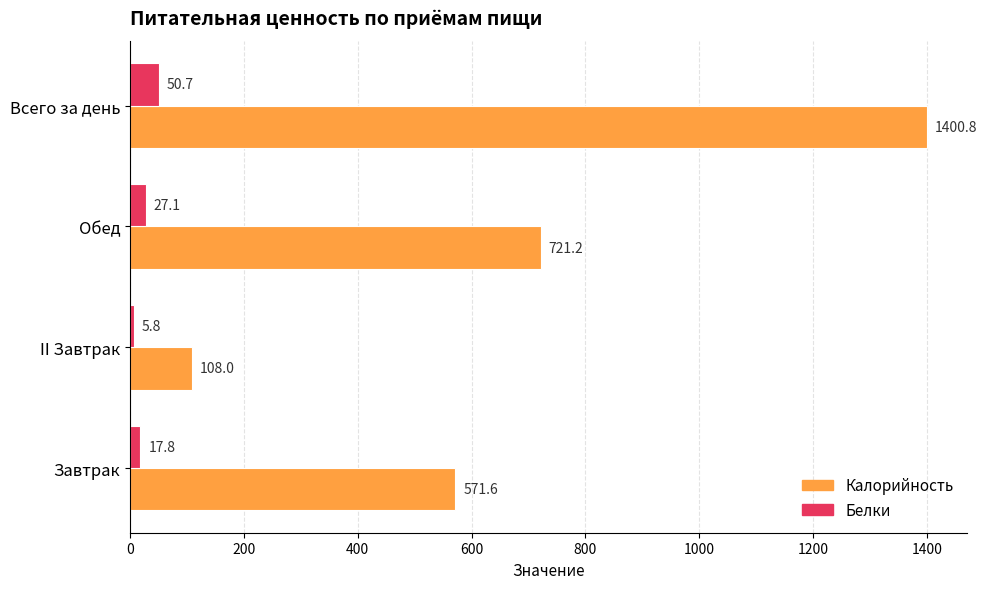

What is the greatest value displayed?

1400.8